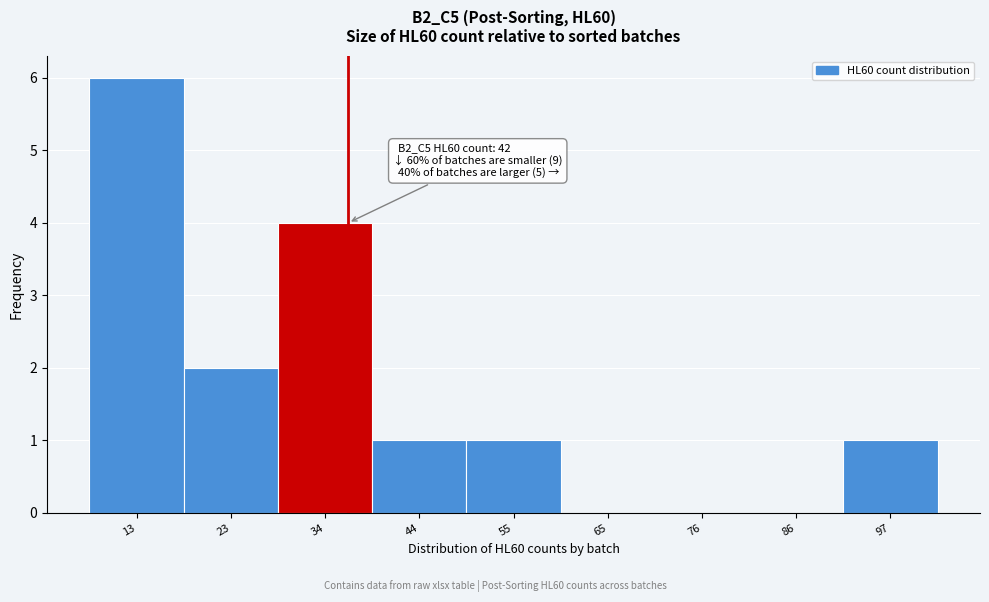

Reading left to right, what are all the values shown in this chart?

13=6	23=2	34=4	44=1	55=1	65=0	76=0	86=0	97=1